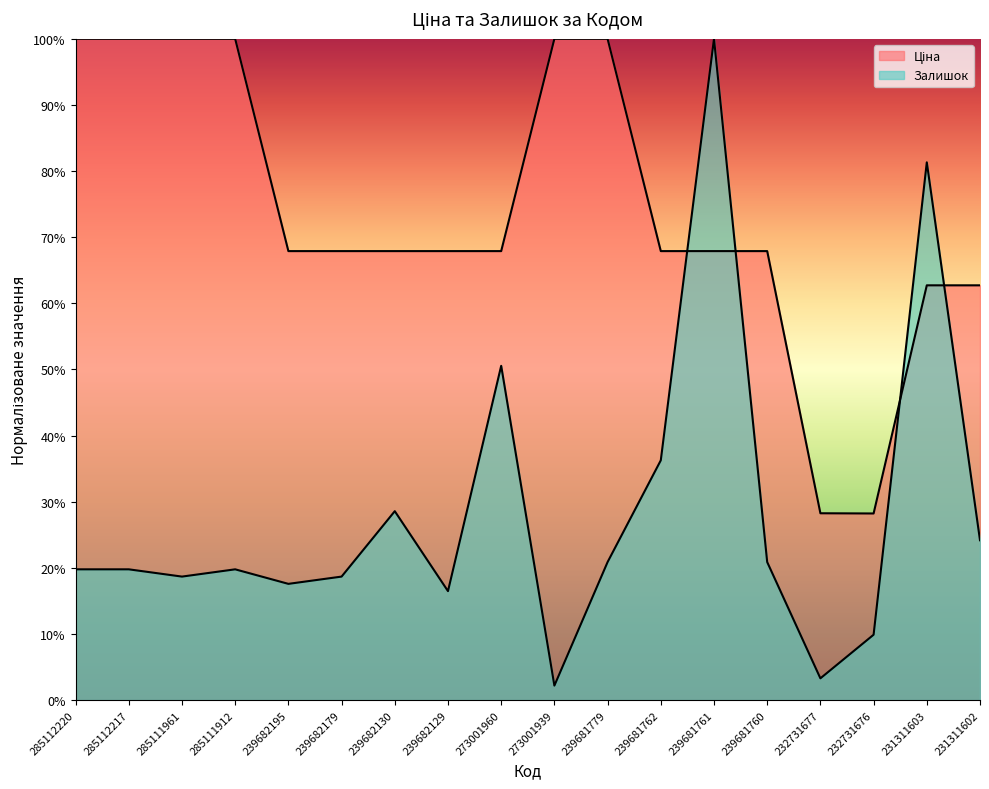

True or false: Залишок has more than 2 interior local peaks.

True